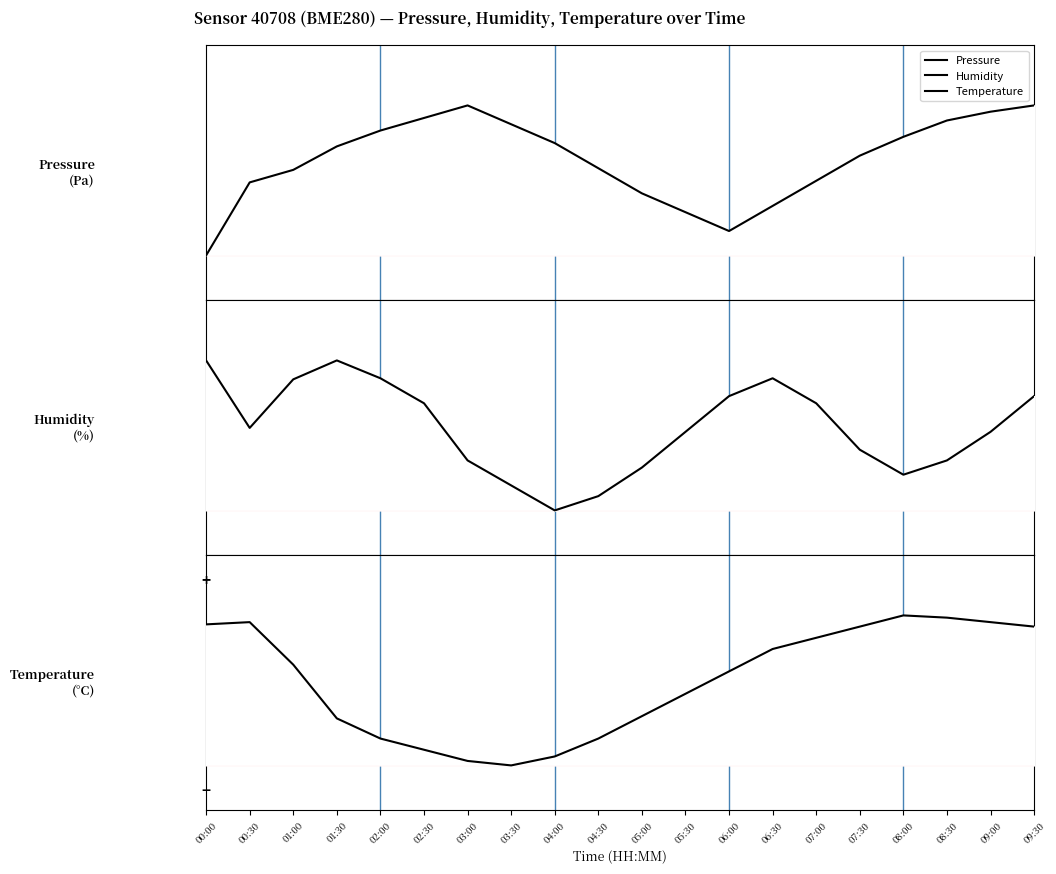

What is the difference between the second highest and second lowest values in the Pressure series?

0.8